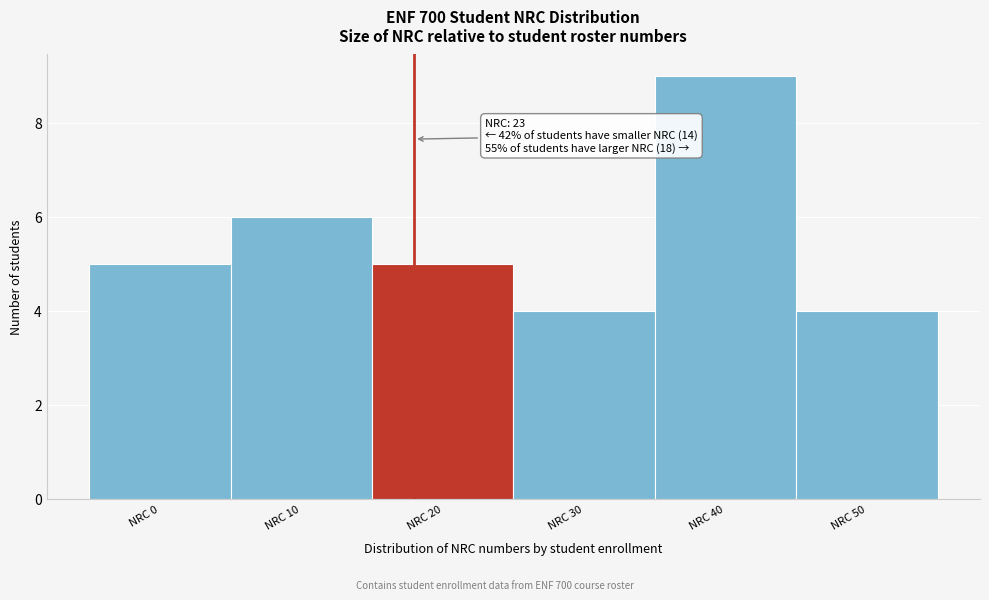

Reading left to right, what are all the values shown in this chart?

NRC 0=5	NRC 10=6	NRC 20=5	NRC 30=4	NRC 40=9	NRC 50=4